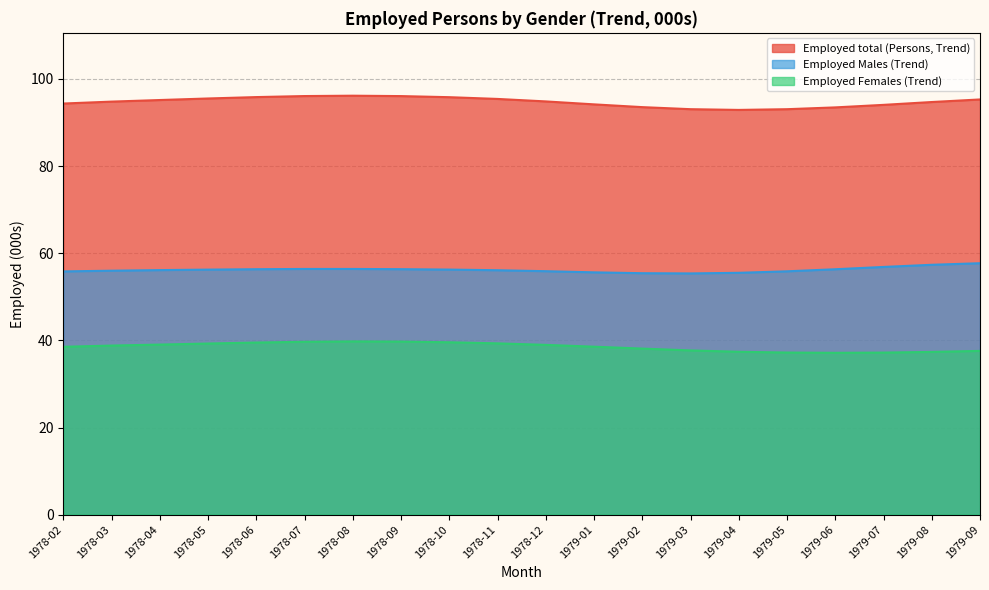

True or false: Employed Males (Trend) and Employed total (Persons, Trend) intersect in this chart.

False